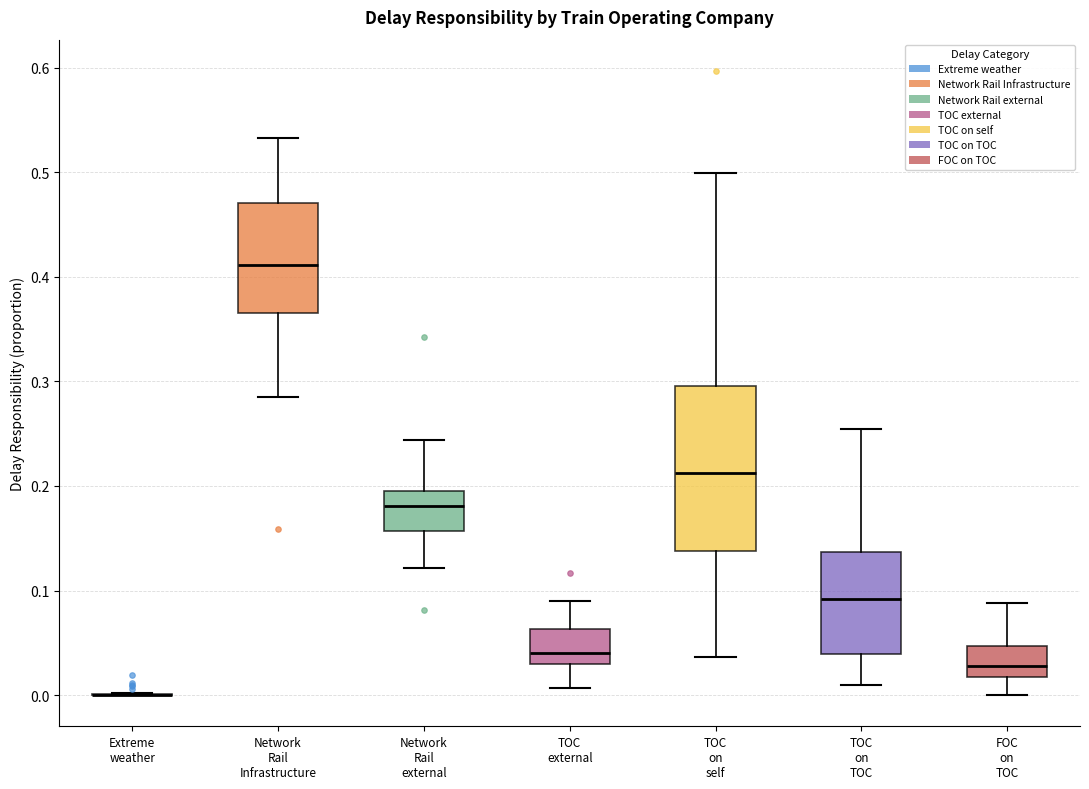

Reading left to right, transcribe this box plot: for each box, give where its median line is, the range the box spans, and where its two whiskers end, as read against the y-axis. The values are not printed on the chart, so give them approximately, as read against the axis.

Extreme weather: box collapsed to a line at 0.00, whiskers 0.00 to 0.00
Network Rail Infrastructure: median 0.41, box 0.37 to 0.47, whiskers 0.29 to 0.53
Network Rail external: median 0.18, box 0.16 to 0.20, whiskers 0.12 to 0.24
TOC external: median 0.04, box 0.03 to 0.06, whiskers 0.01 to 0.09
TOC on self: median 0.21, box 0.14 to 0.30, whiskers 0.04 to 0.50
TOC on TOC: median 0.09, box 0.04 to 0.14, whiskers 0.01 to 0.25
FOC on TOC: median 0.03, box 0.02 to 0.05, whiskers 0.00 to 0.09